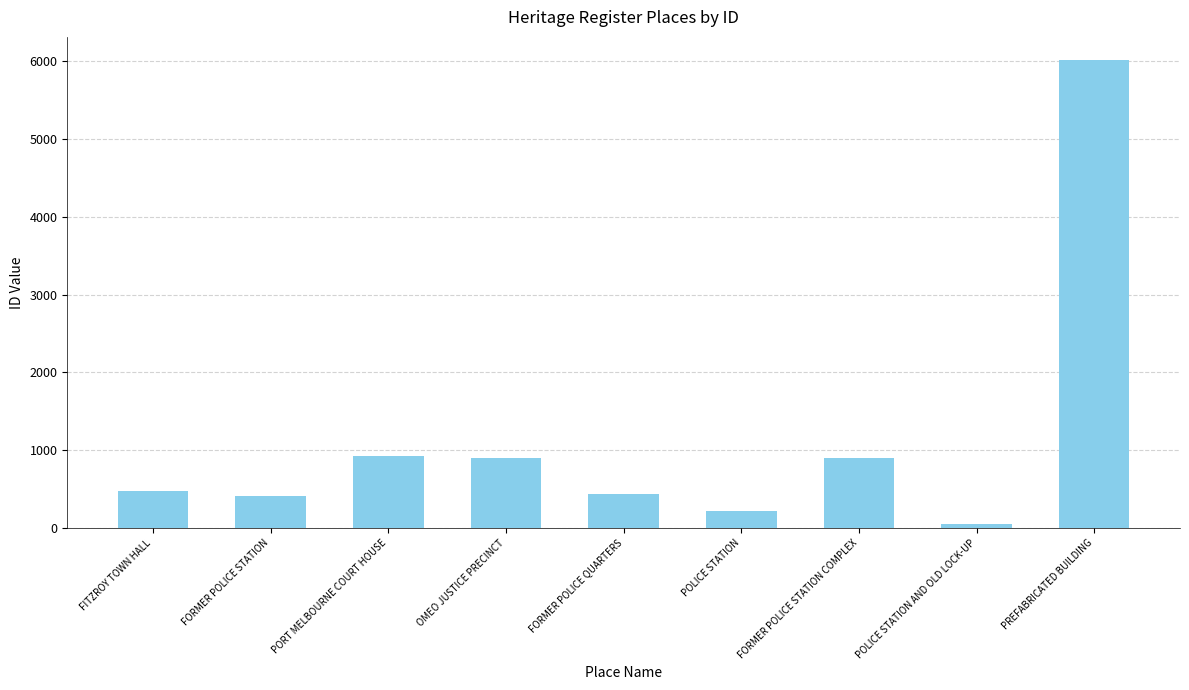

Which has a higher value, PORT MELBOURNE COURT HOUSE or POLICE STATION AND OLD LOCK-UP?

PORT MELBOURNE COURT HOUSE